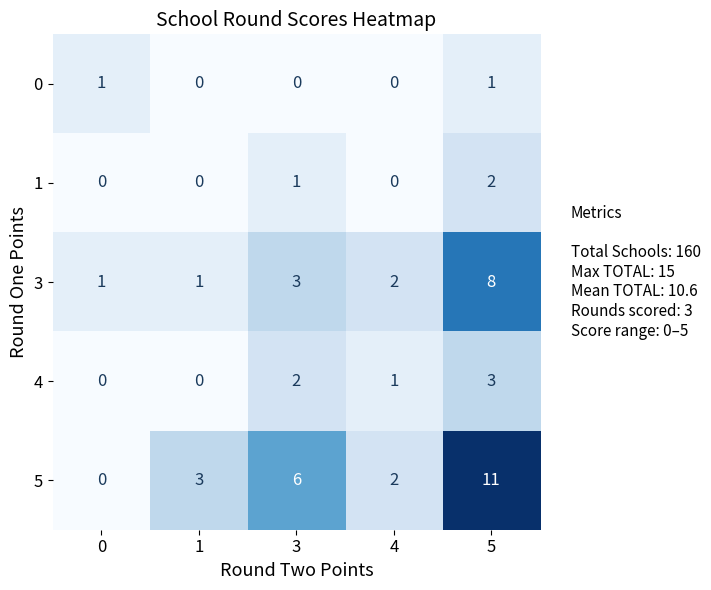

Which series has the largest total across all categories?

5